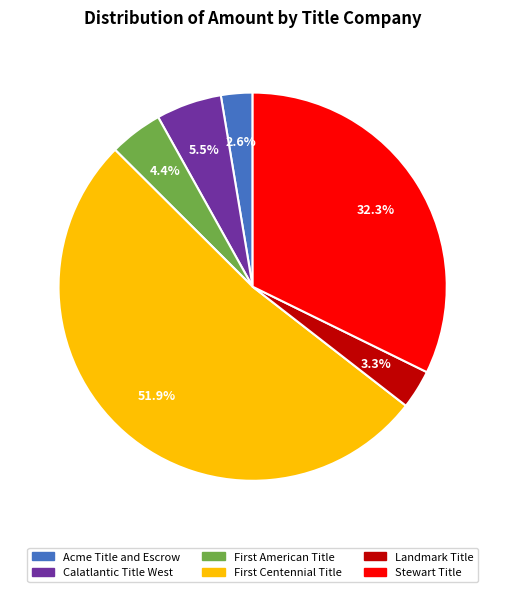

Rank the categories by value from highest to lowest.

First Centennial Title, Stewart Title, Calatlantic Title West, First American Title, Landmark Title, Acme Title and Escrow